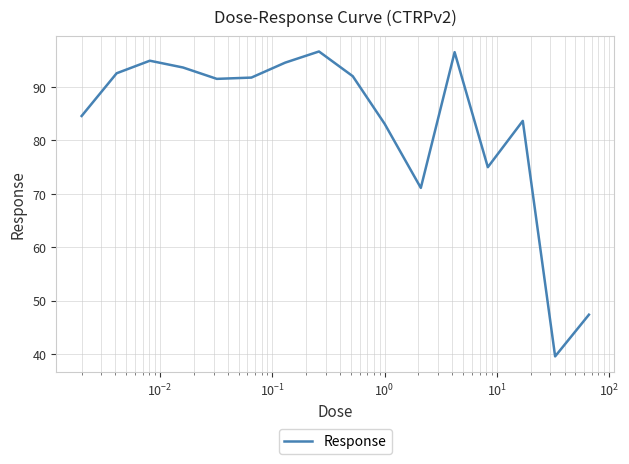

What is the smallest value displayed?

39.5